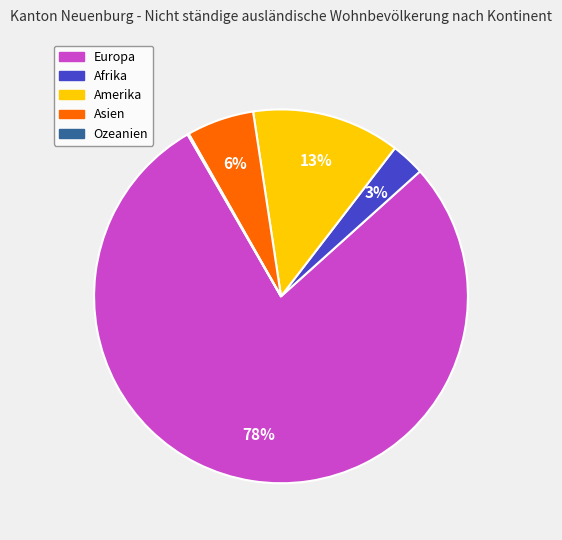

Which category has the biggest portion of the pie?

Europa